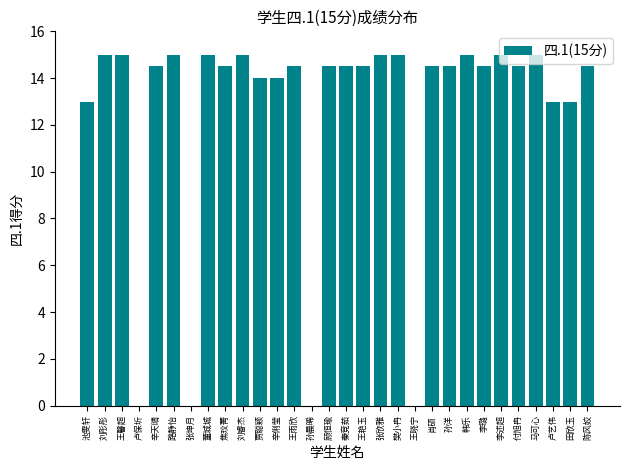

What is the sum of the values at 贾聪颖 and 张欣雅?

29.0